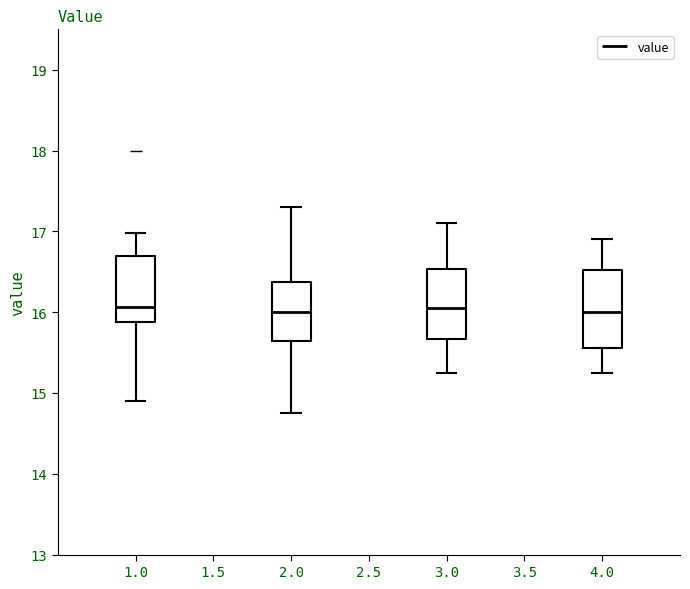

Where does the upper whisker of the box at x = 3.0 end on the y-axis? The values are not printed on the chart, so give them approximately, as read against the axis.

17.1